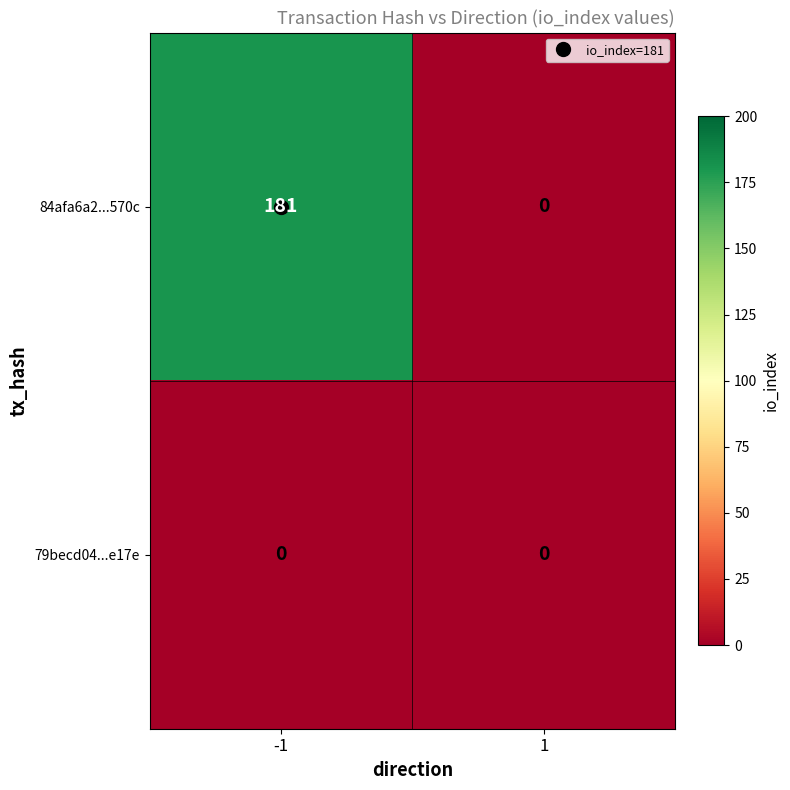

List the series in order of their peak value, highest first.

84afa6a2...570c, 79becd04...e17e